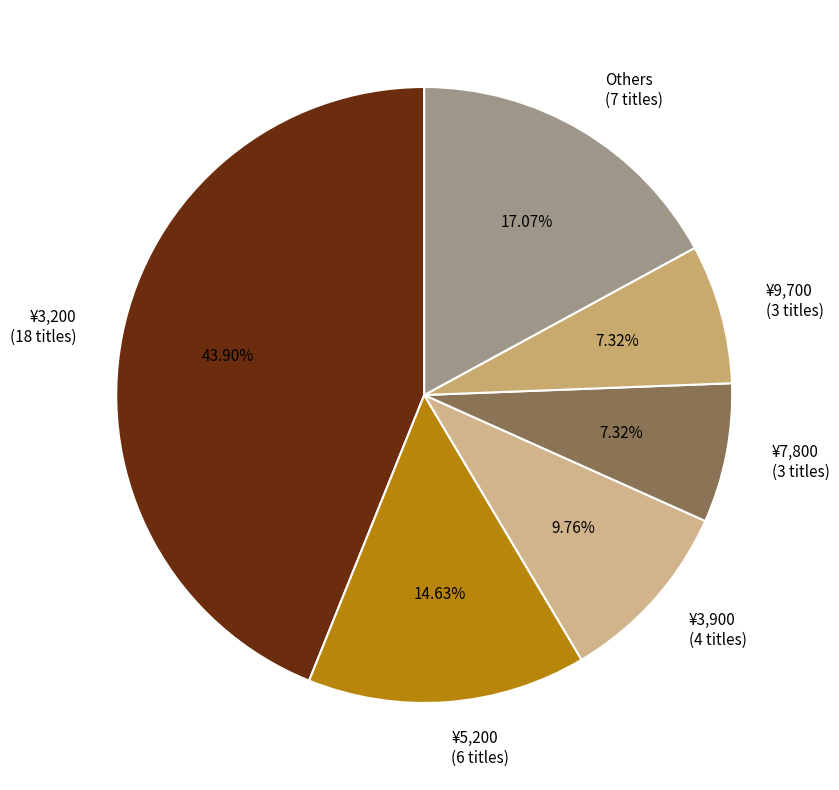

How many slices are in this pie chart?

6